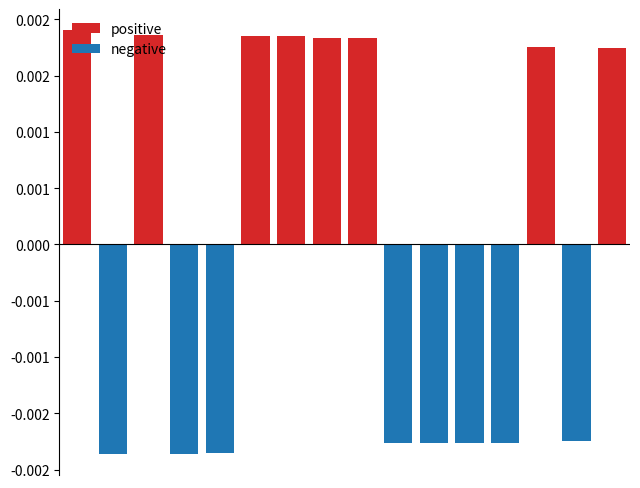

How many positive values does the positive series have?

8